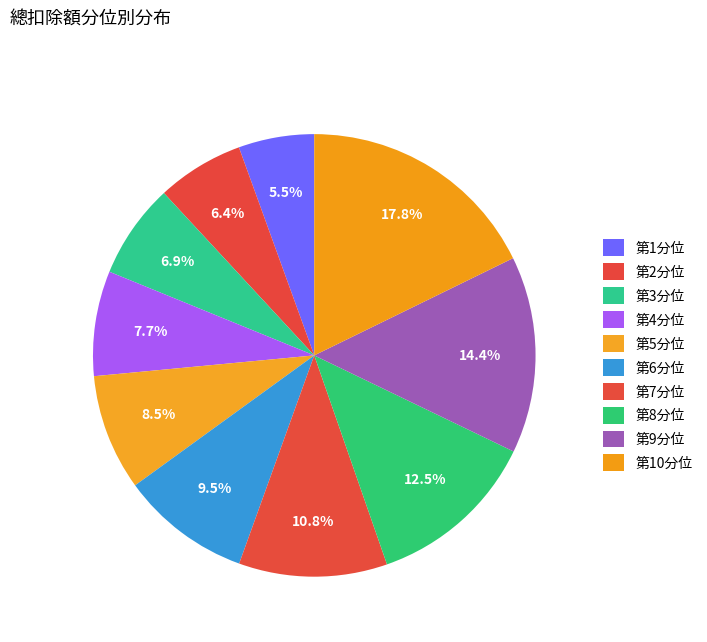

How many segments does this pie chart have?

10